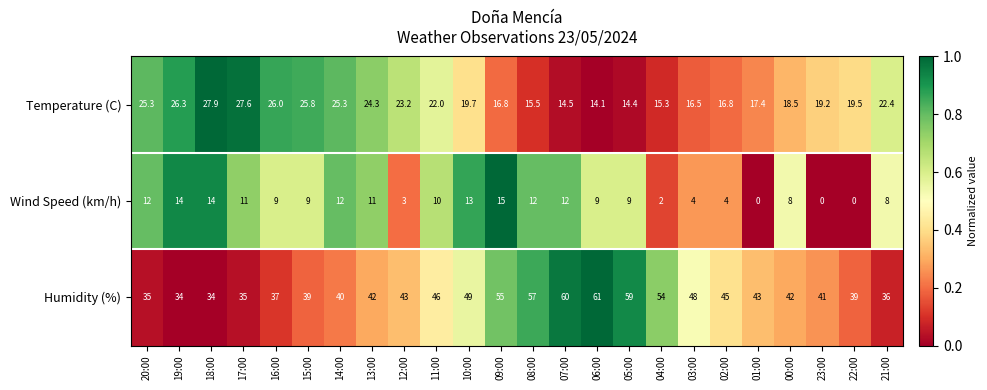

Which series has the widest spread of values?

Humidity (%)